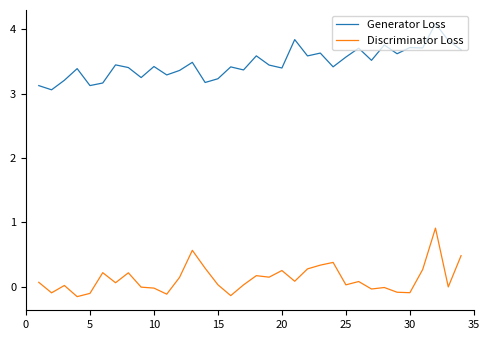

What is the lowest value of the Generator Loss series?

3.1